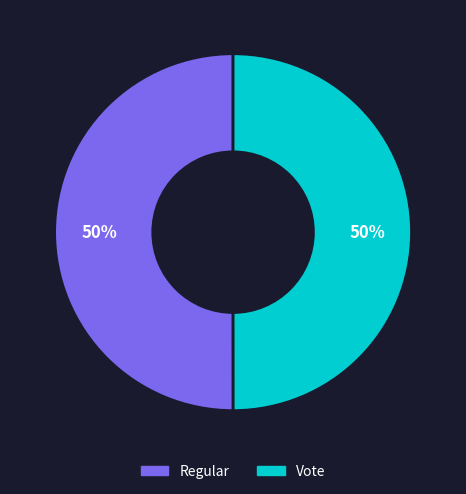

Approximately how many times larger is the value at Vote compared to Regular?

1.0